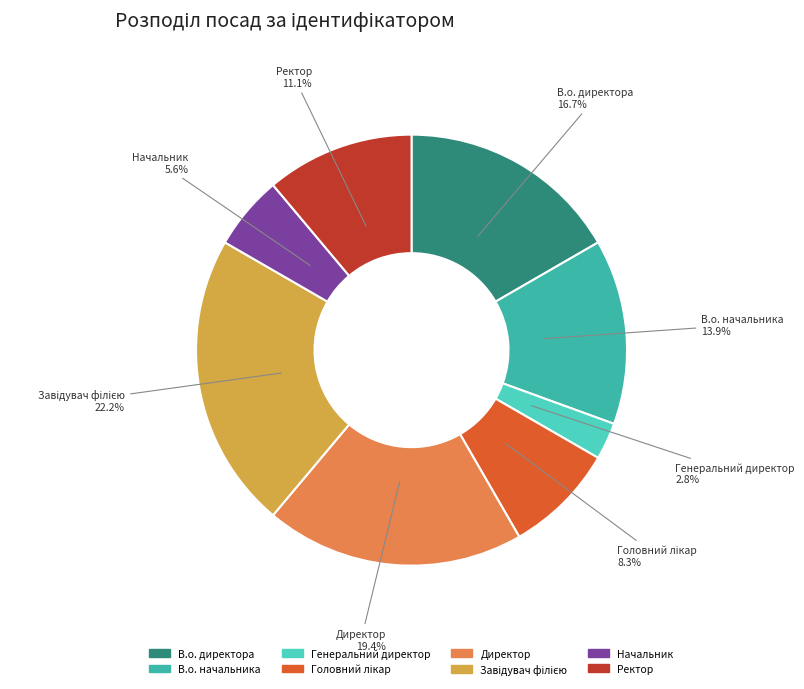

Is В.о. директора the majority of the pie?

No